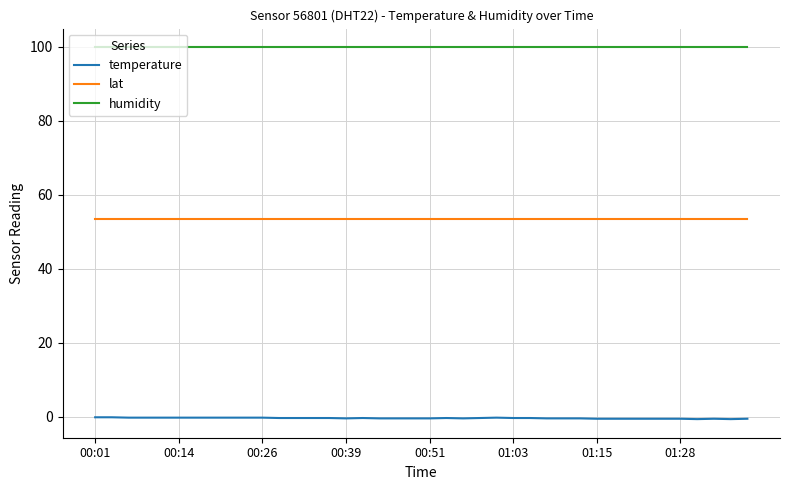

What is the maximum value shown in the chart?

99.9